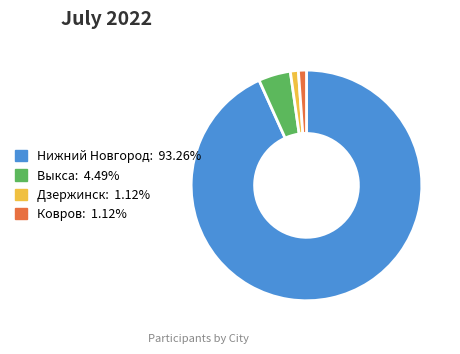

The Нижний Новгород slice represents 85% of the pie. True or false?

False